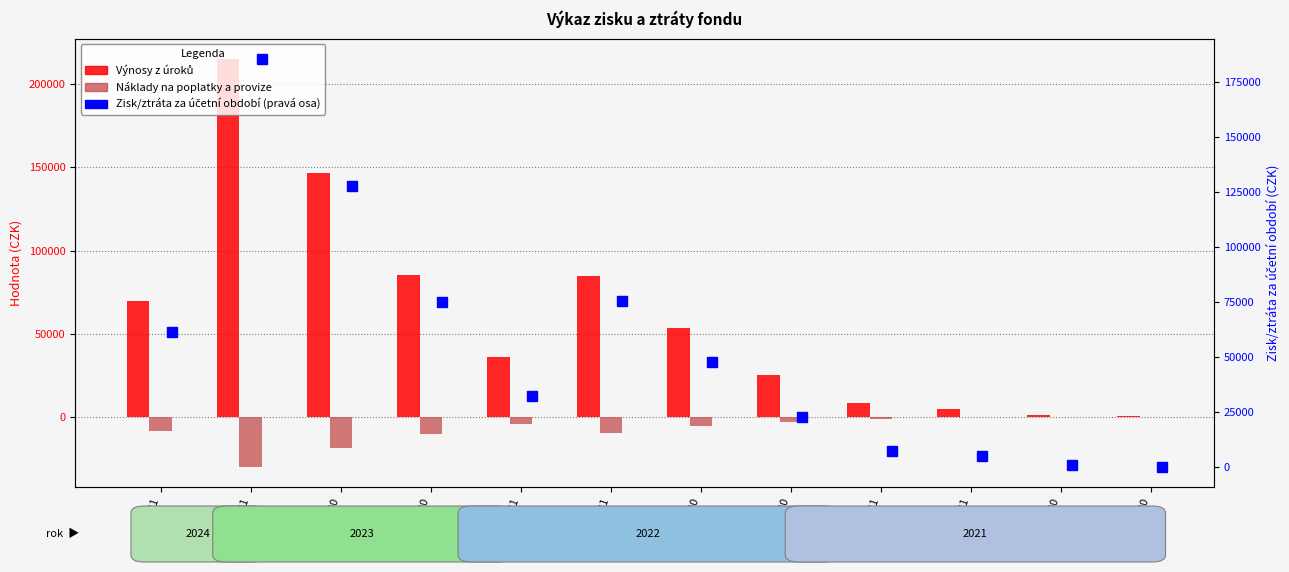

True or false: Náklady na poplatky a provize has a value of -733.4 at 2022-03-31.

False